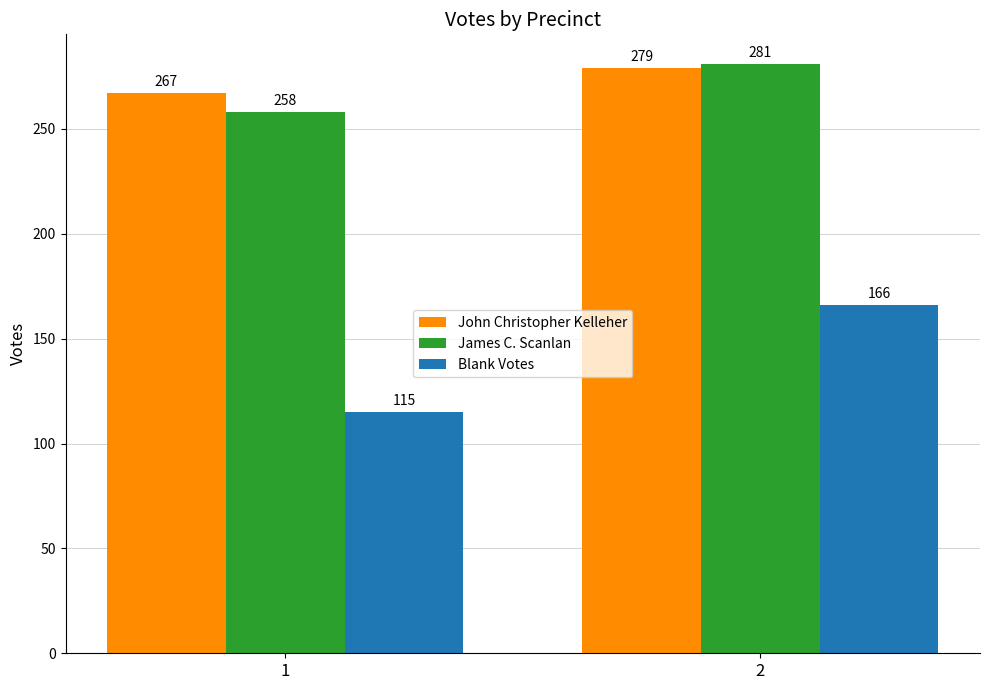

Reading left to right, extract all data points from this chart.

John Christopher Kelleher: 1=267	2=279
James C. Scanlan: 1=258	2=281
Blank Votes: 1=115	2=166